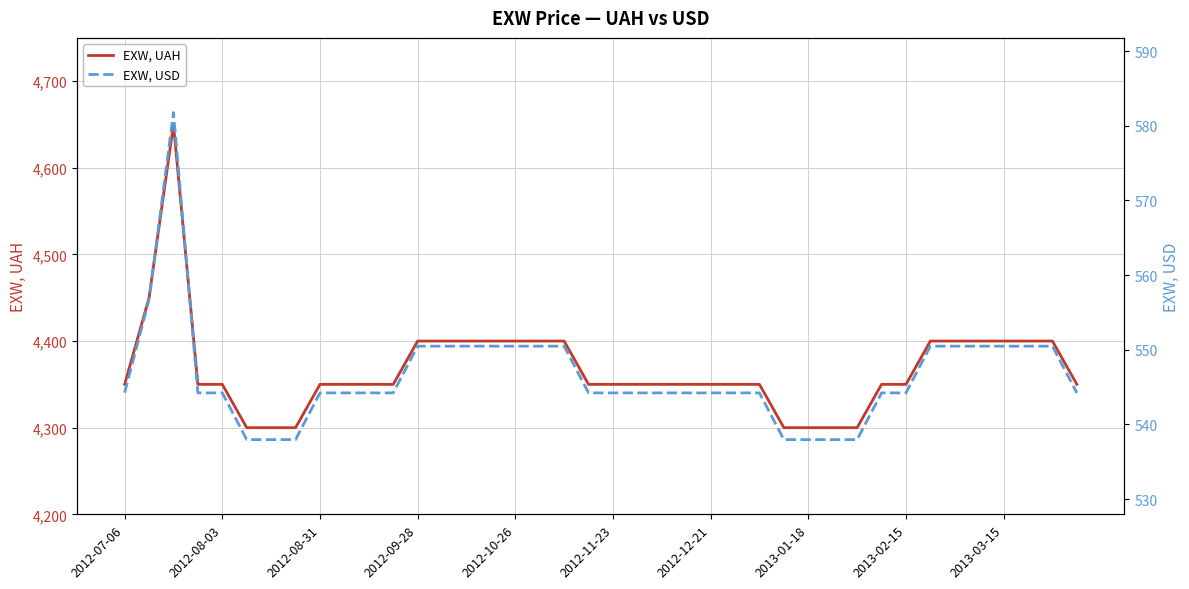

True or false: EXW, USD has a value of 550.5 at 35.

True